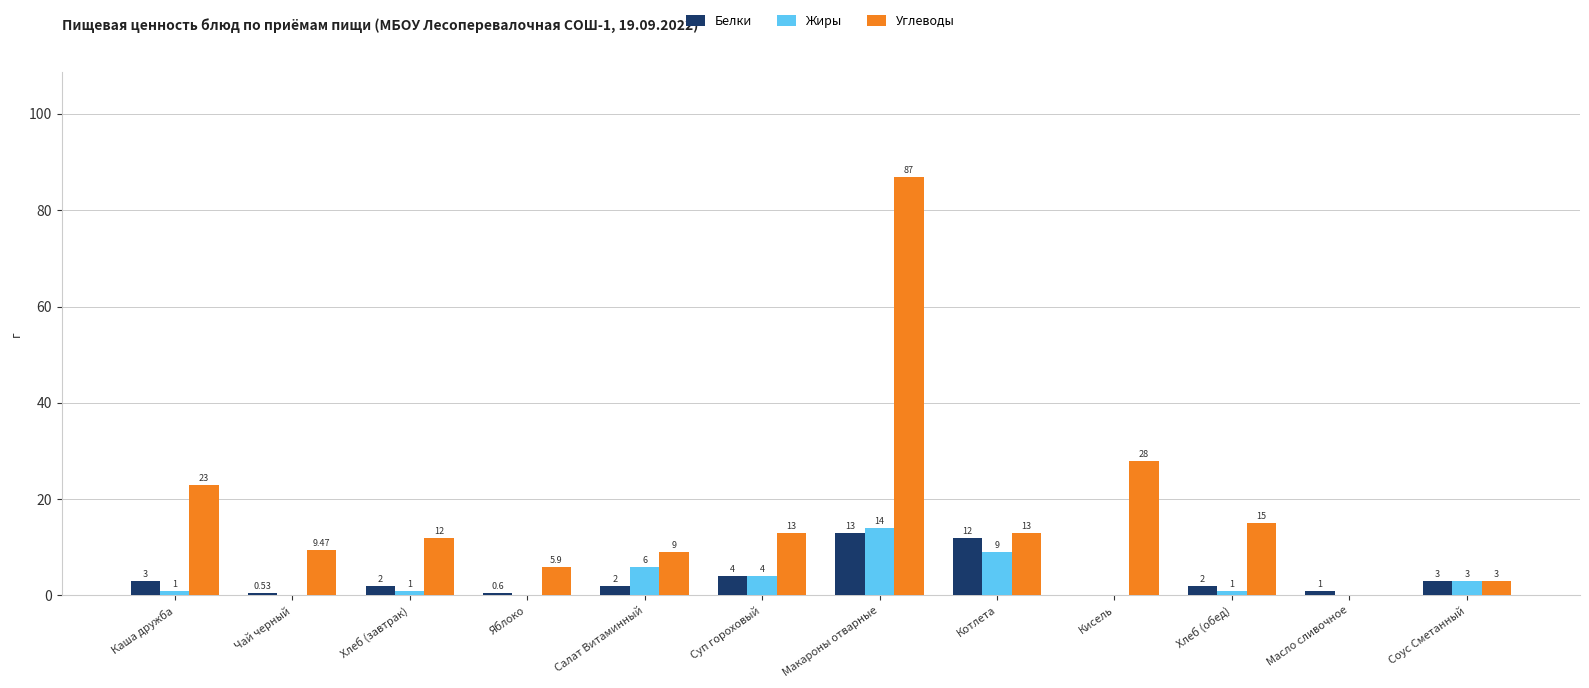

Which category has the highest value in the Белки series?

Макароны отварные